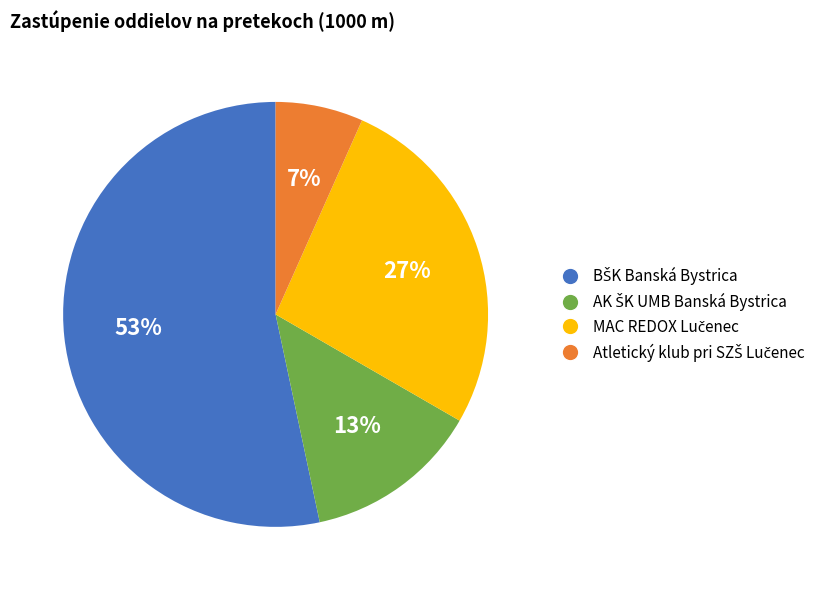

To the nearest percent, what is the average slice percentage?

25%